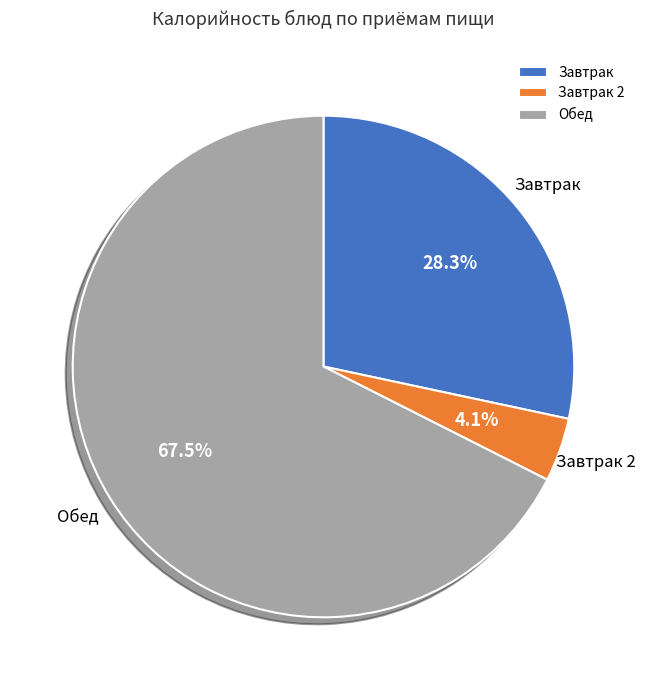

Do Обед and Завтрак together represent more than half of the pie?

Yes